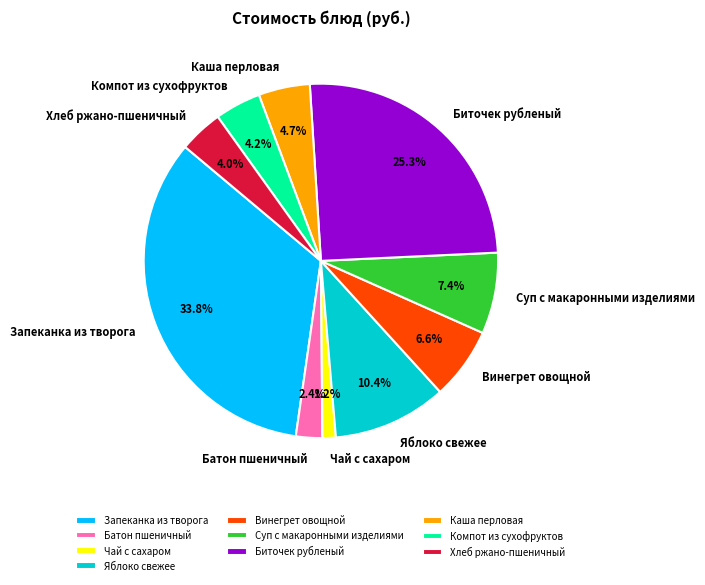

Is it true that Запеканка из творога is 46% of the pie?

False